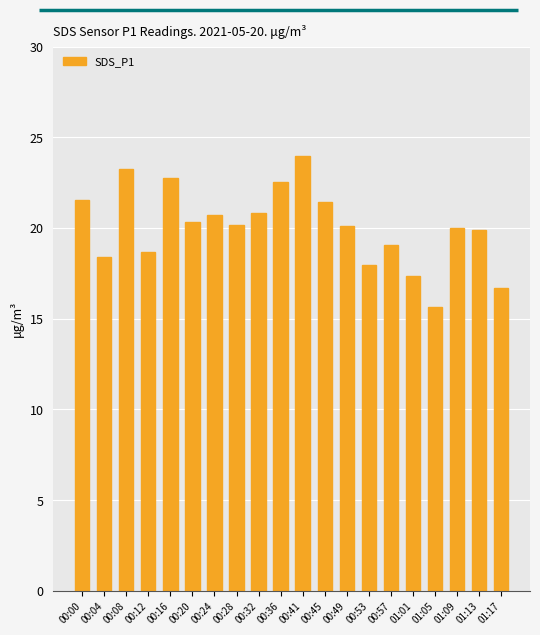

What is the greatest value displayed?

24.0